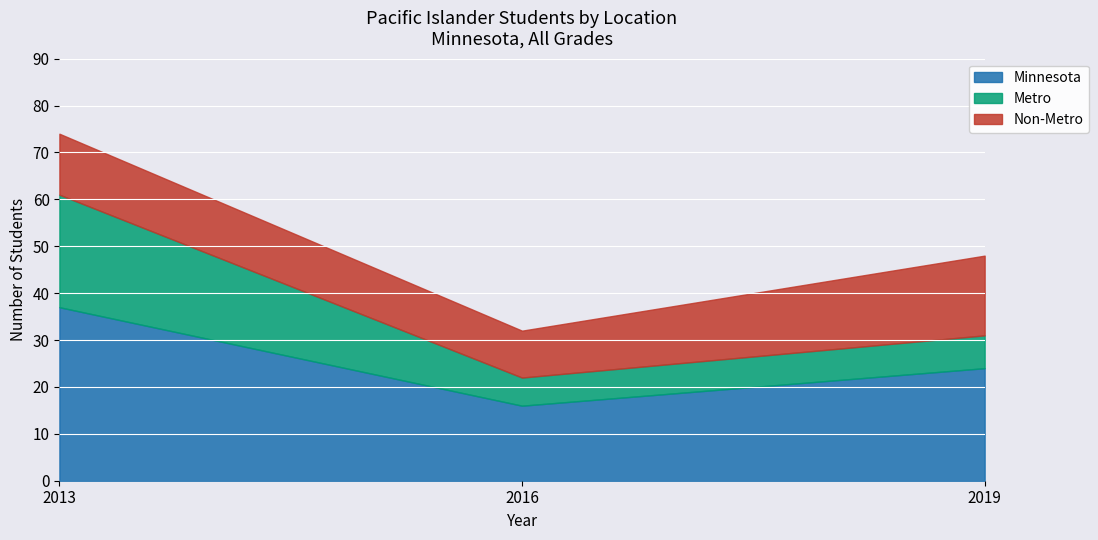

What is the value of the Non-Metro point at the 1st from the left?

13